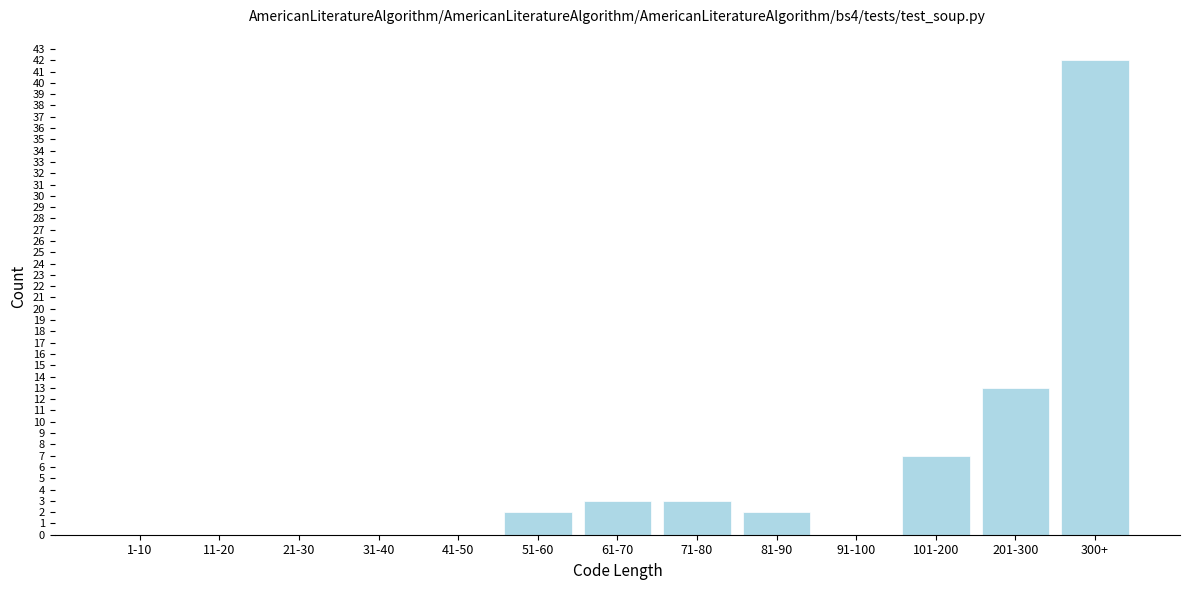

Reading left to right, transcribe all the data shown in this chart.

1-10=0	11-20=0	21-30=0	31-40=0	41-50=0	51-60=2	61-70=3	71-80=3	81-90=2	91-100=0	101-200=7	201-300=13	300+=42